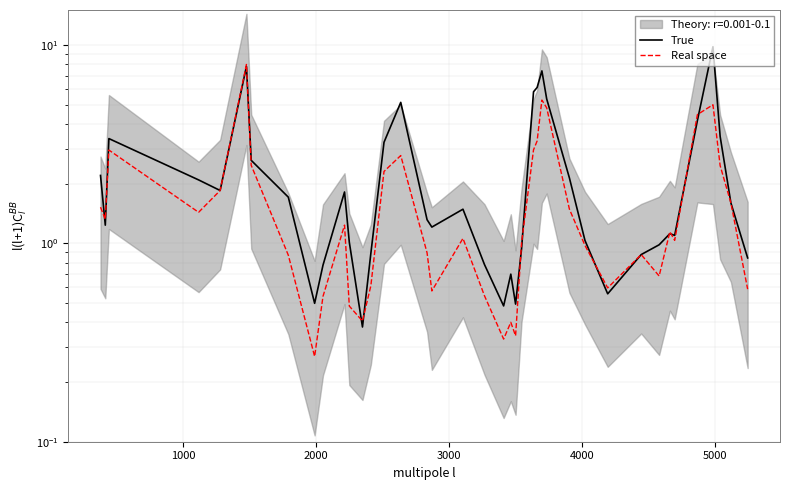

Reading left to right, extract all data points from this chart.

True: 2.2	1.2	3.4	2.1	1.8	7.8	2.6	1.7	0.5	0.8	1.8	1.0	0.4	0.9	3.2	5.1	1.3	1.2	1.5	0.8	0.5	0.7	0.5	0.9	5.8	6.1	7.4	5.3	2.1	1.0	0.6	0.9	1.0	1.1	1.1	4.2	9.8	3.5	1.6	0.8
Real space: 1.5	1.3	3.0	1.4	1.8	8.0	2.5	0.9	0.3	0.5	1.2	0.5	0.4	0.6	2.3	2.8	0.9	0.6	1.1	0.5	0.3	0.4	0.3	1.0	3.0	3.3	5.3	4.8	1.5	1.0	0.6	0.9	0.7	1.1	1.0	4.5	5.0	2.5	1.6	0.6